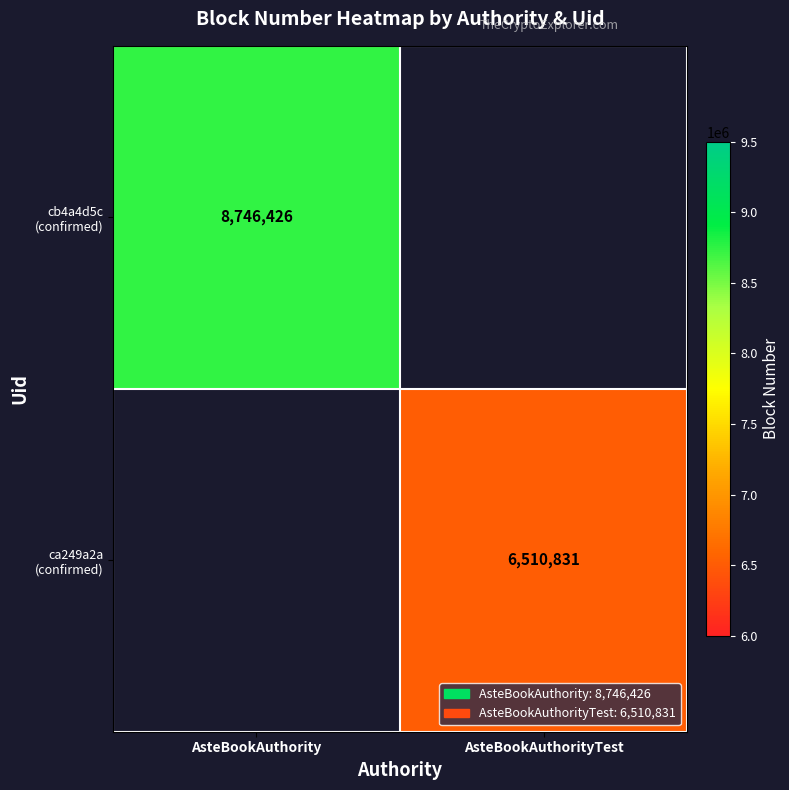

At how many categories does at least one series exceed 8371688?

1